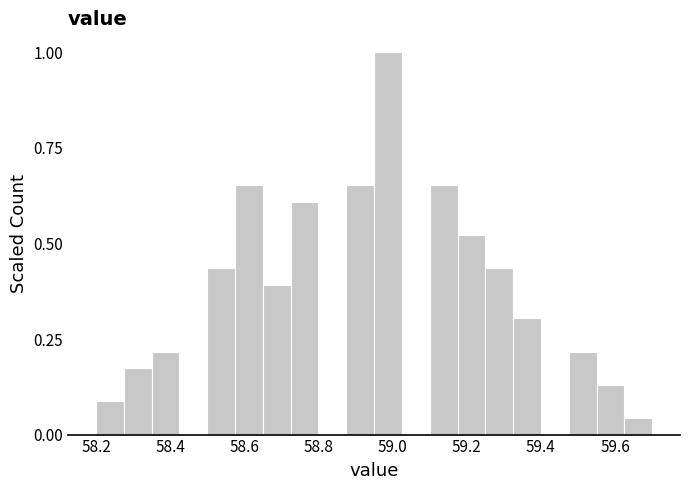

Around what value on the x-axis is the tallest bar? Give the approximate position of its centre, as read against the axis.

58.98